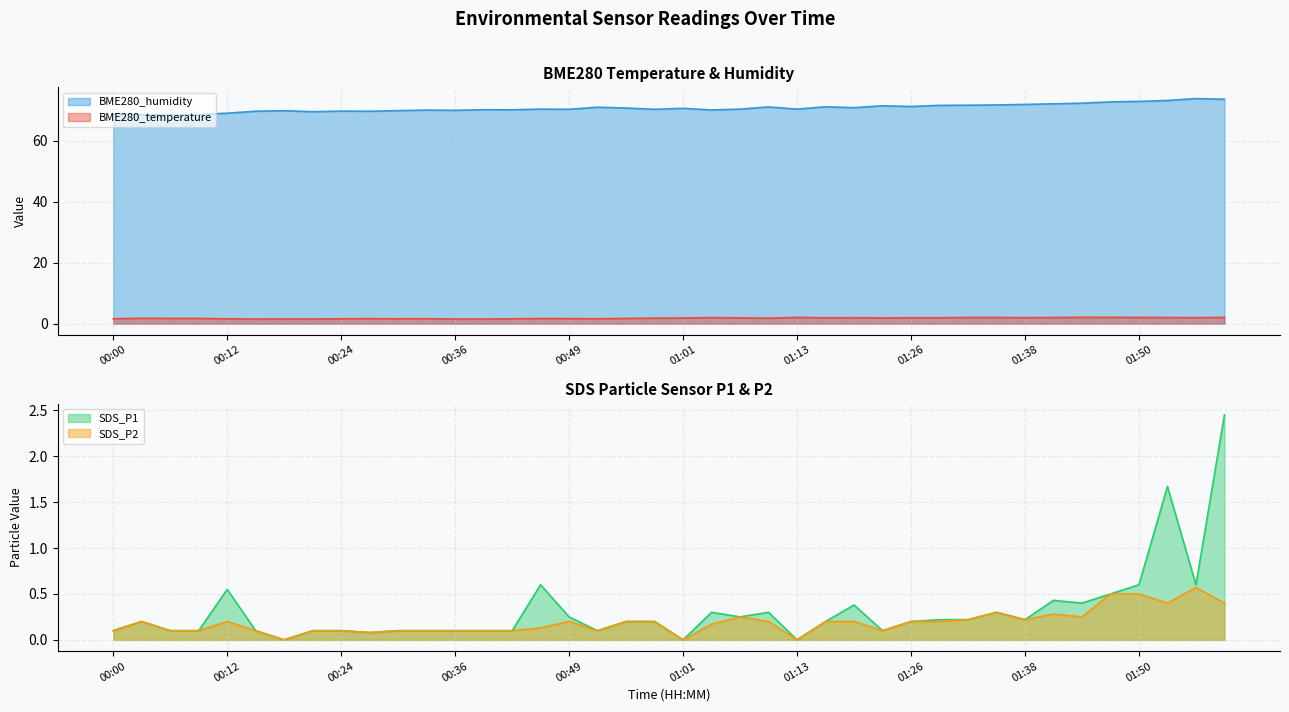

What is the average value of the SDS_P1 series?

0.3